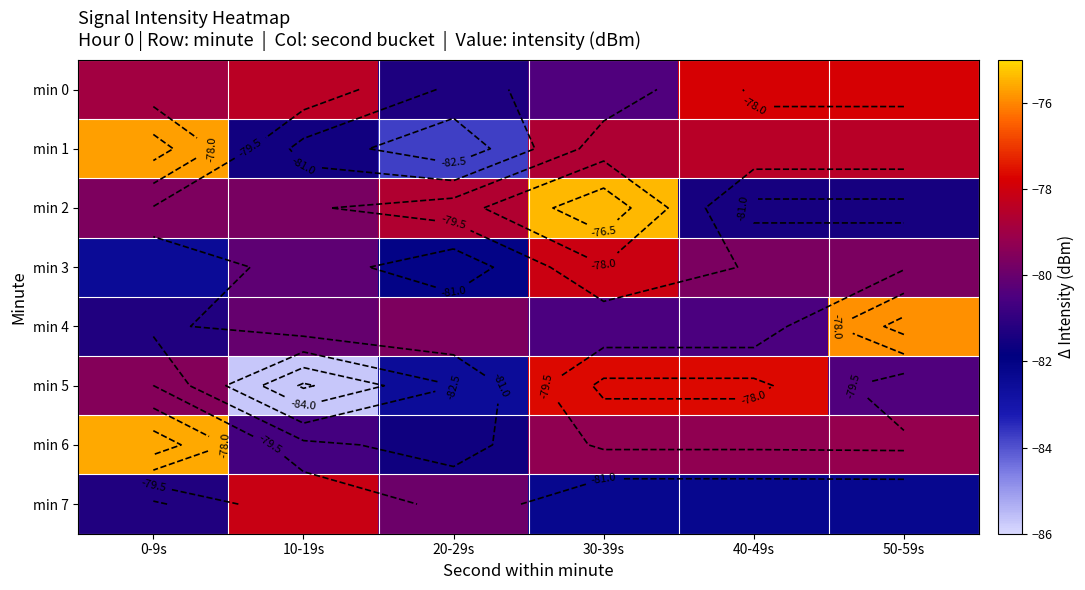

Which series changed the most between 0-9s and 50-59s?

min 4